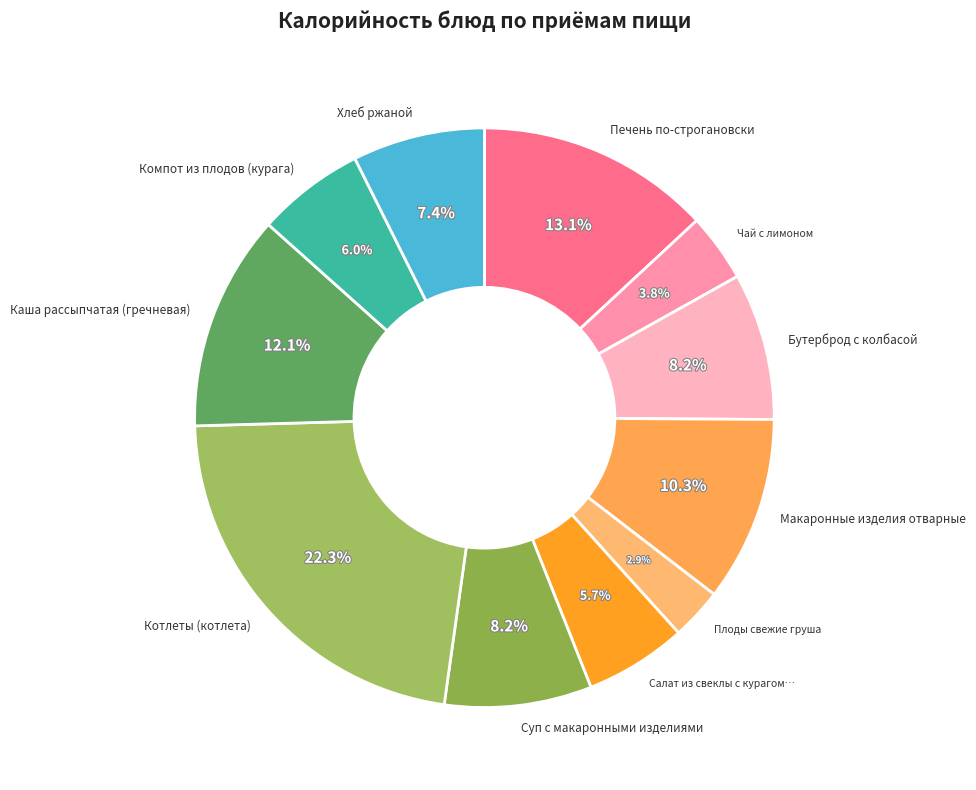

Rank the categories by value from highest to lowest.

Котлеты (котлета), Печень по-строгановски, Каша рассыпчатая (гречневая), Макаронные изделия отварные, Суп с макаронными изделиями, Бутерброд с колбасой, Хлеб ржаной, Компот из плодов (курага), Салат из свеклы с курагом и изюмом, Чай с лимоном, Плоды свежие груша